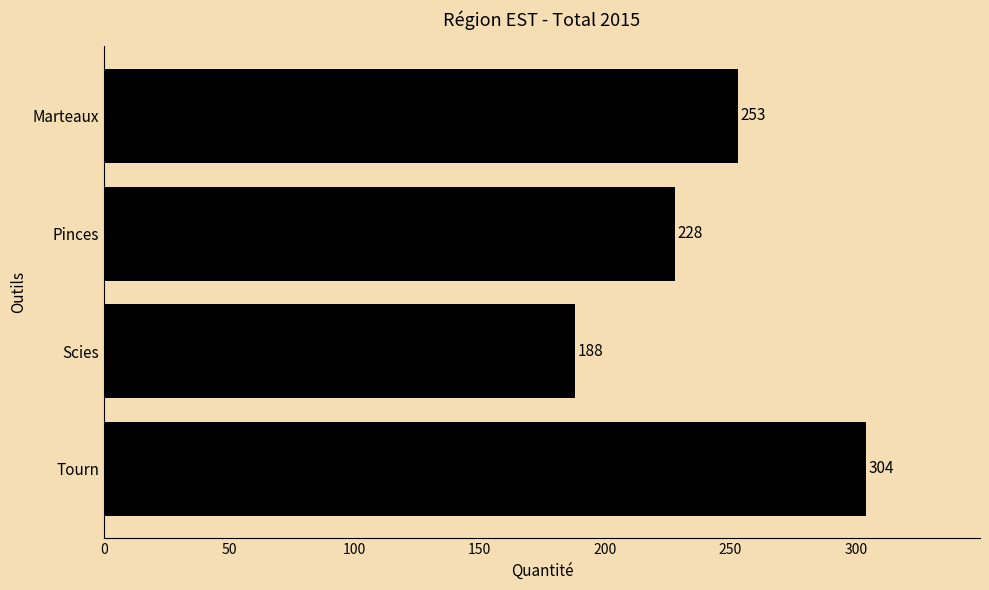

The value at Marteaux is 253. True or false?

True